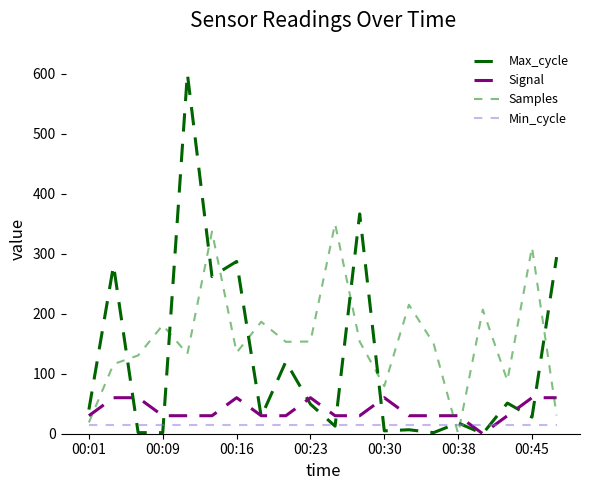

Does the chart have visible grid lines?

No